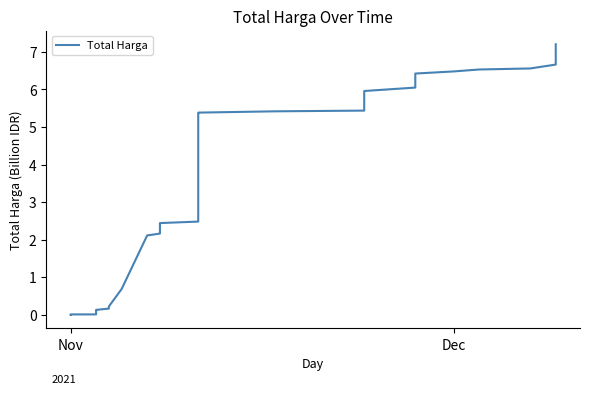

At which category does the chart reach its minimum across all series?

Nov